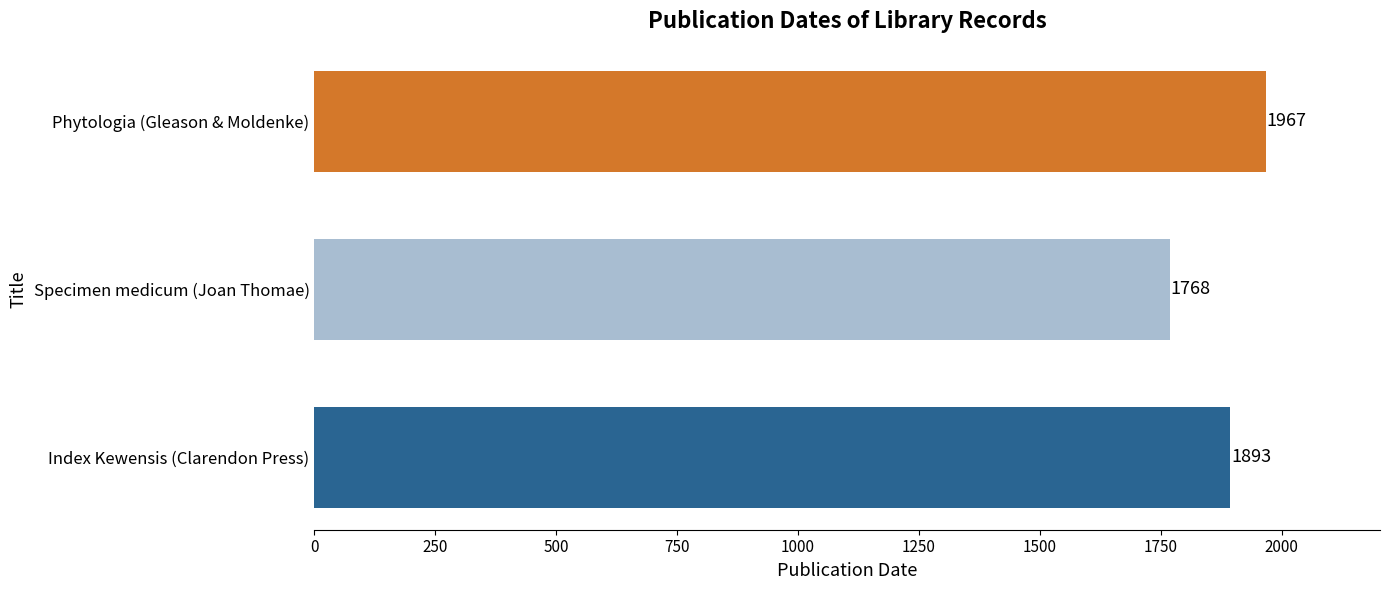

True or false: the data shows 1768 at Specimen medicum (Joan Thomae).

True